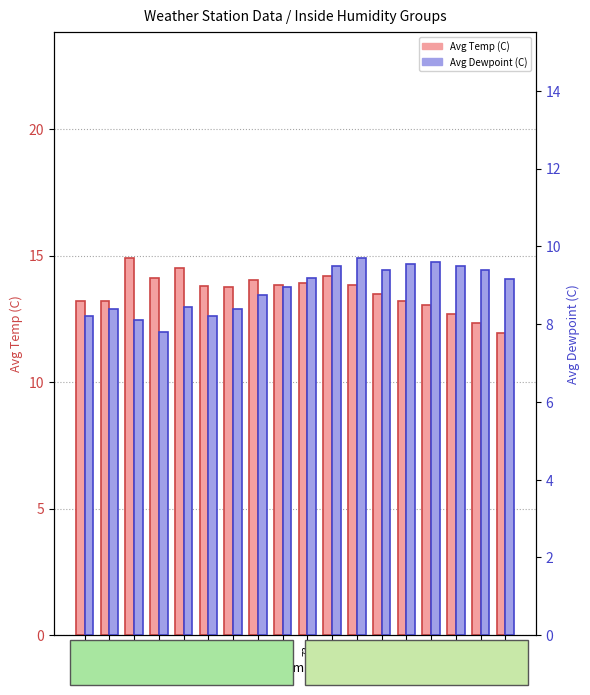

How many bars are there in each group?

2